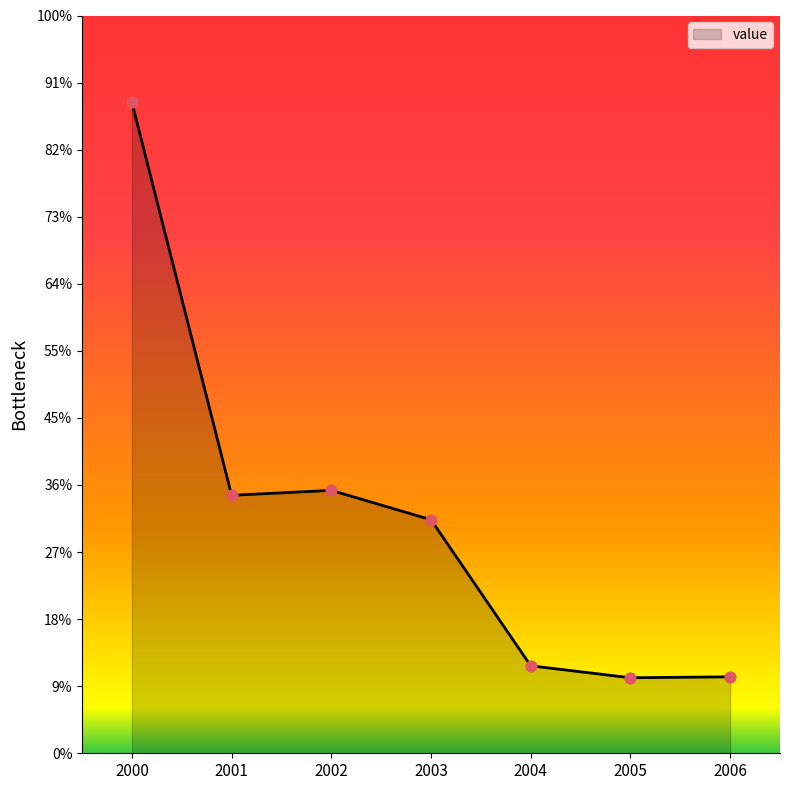

Approximately how many times larger is the value at 2001 compared to 2003?

1.1